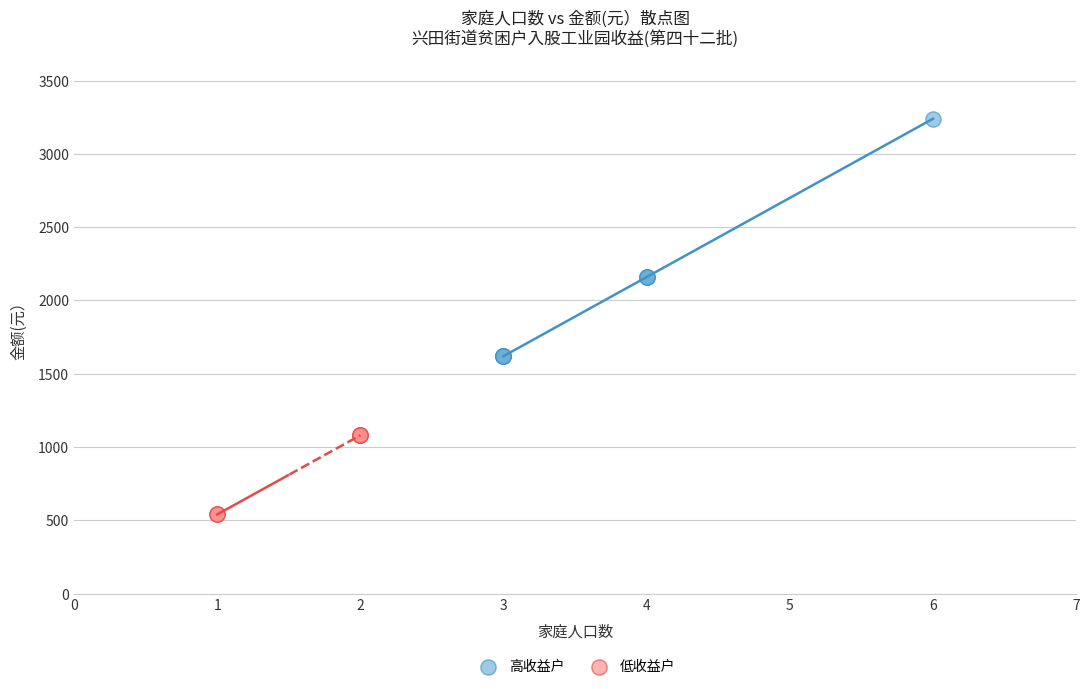

Which series contains the highest Y value?

高收益户